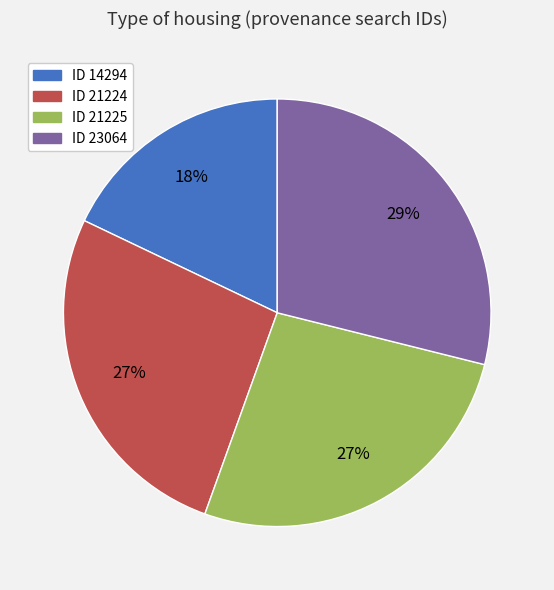

True or false: ID 14294 accounts for 29% of the total.

False